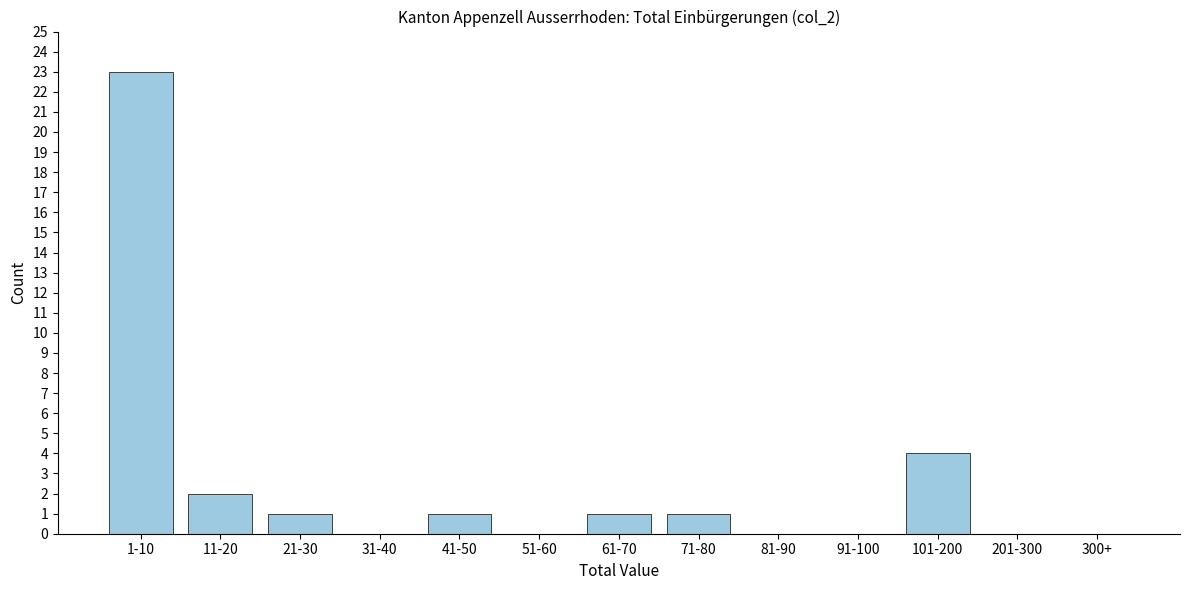

Reading right to left, what are all the values shown in this chart?

300+=0	201-300=0	101-200=4	91-100=0	81-90=0	71-80=1	61-70=1	51-60=0	41-50=1	31-40=0	21-30=1	11-20=2	1-10=23